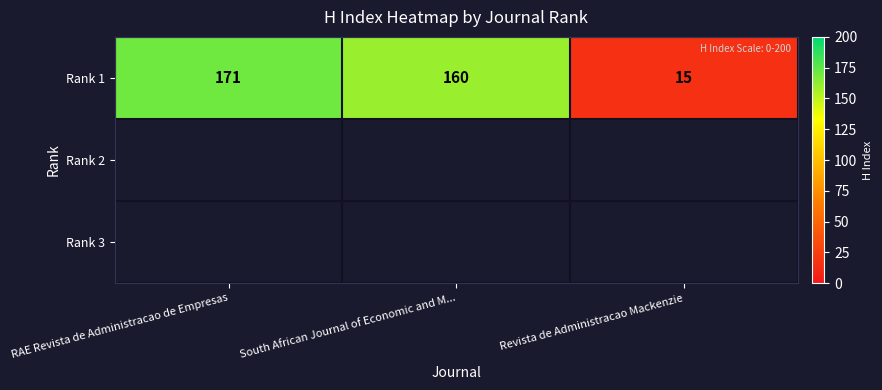

Reading left to right, list all the values displayed in this chart.

RAE Revista de Administracao de Empresas=171	South African Journal of Economic and M...=160	Revista de Administracao Mackenzie=15